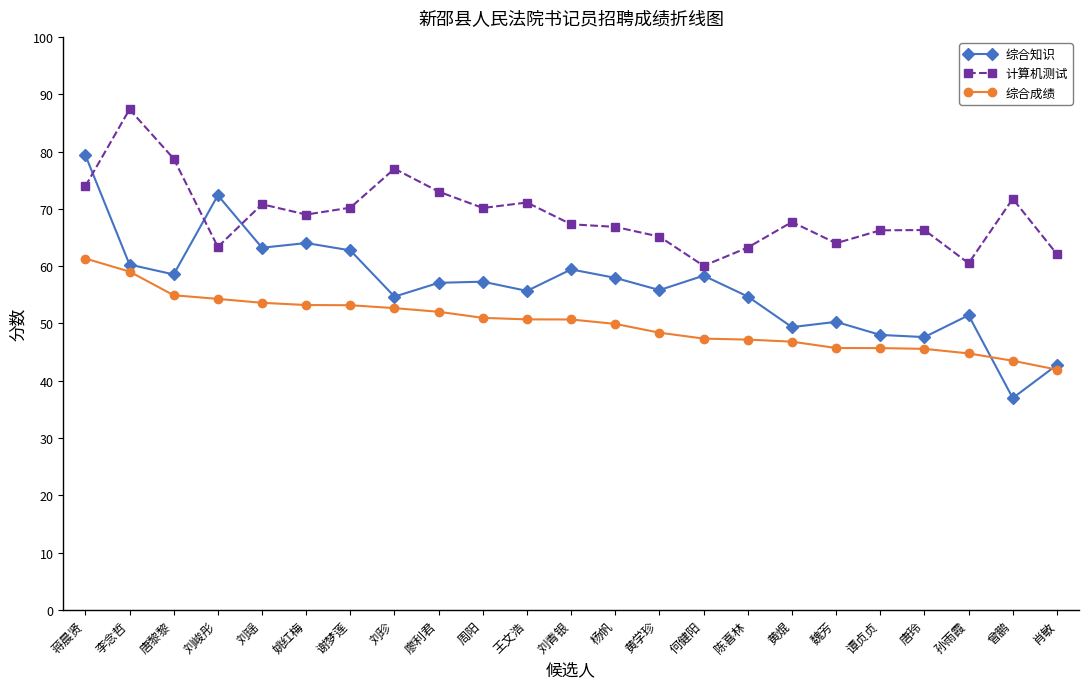

True or false: 计算机测试 and 综合成绩 intersect in this chart.

False